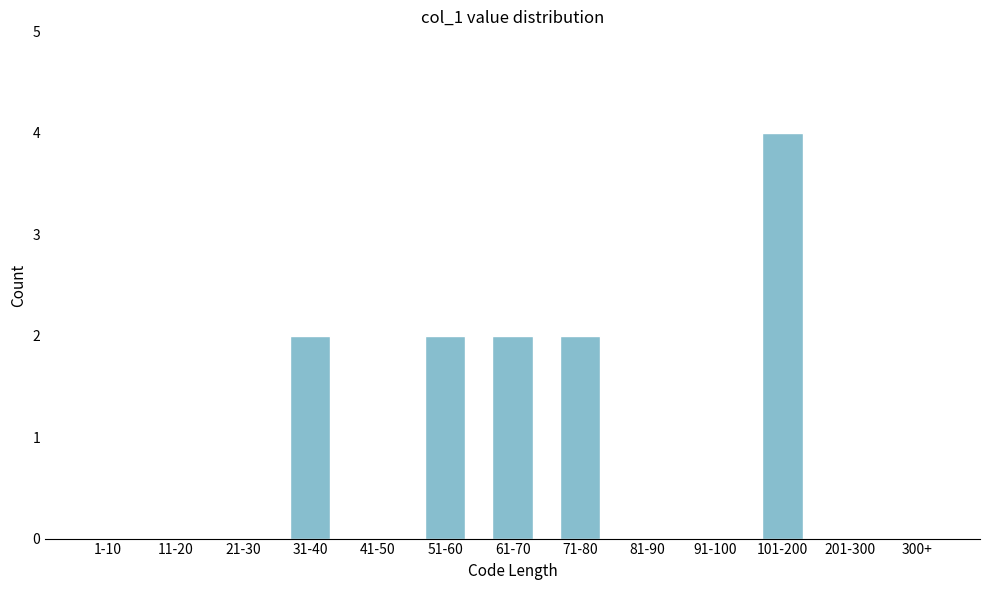

Reading left to right, what are all the values shown in this chart?

1-10=0	11-20=0	21-30=0	31-40=2	41-50=0	51-60=2	61-70=2	71-80=2	81-90=0	91-100=0	101-200=4	201-300=0	300+=0